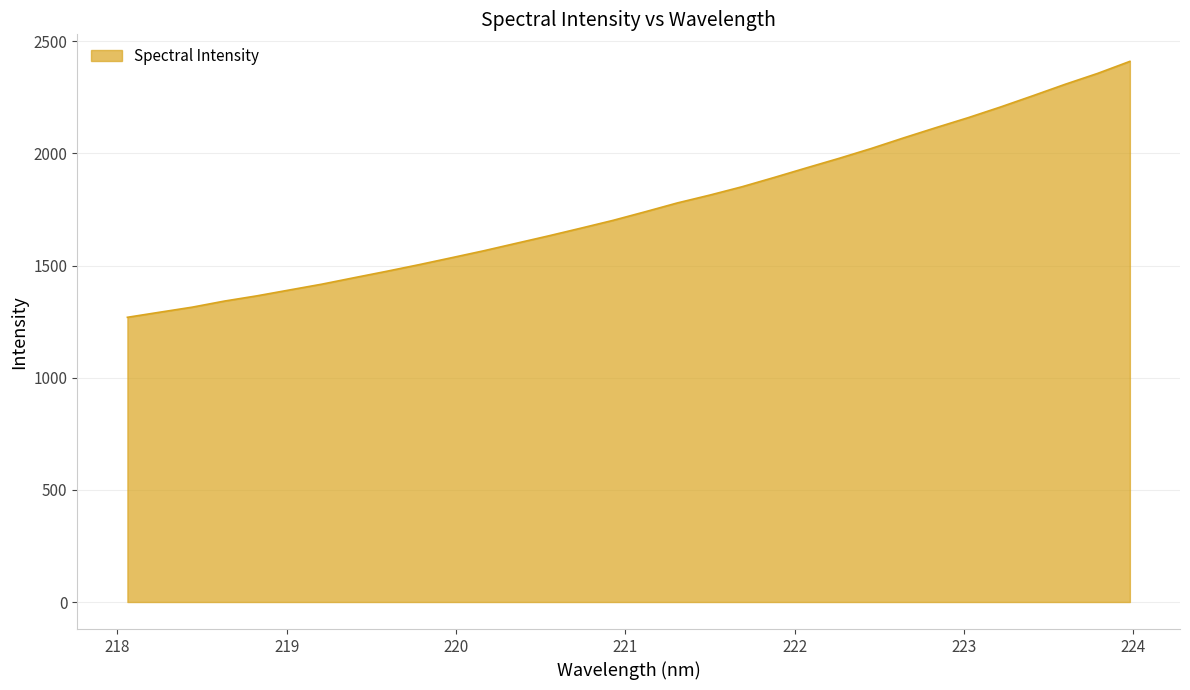

What is the difference between the maximum and minimum values?

1141.2